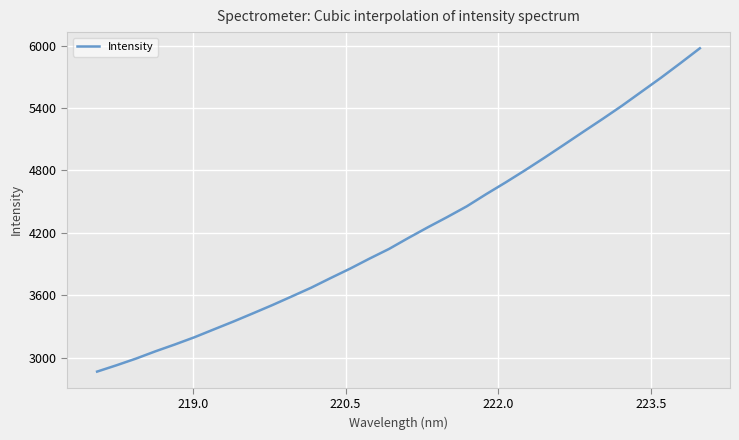

What is the minimum value shown in the chart?

2866.4